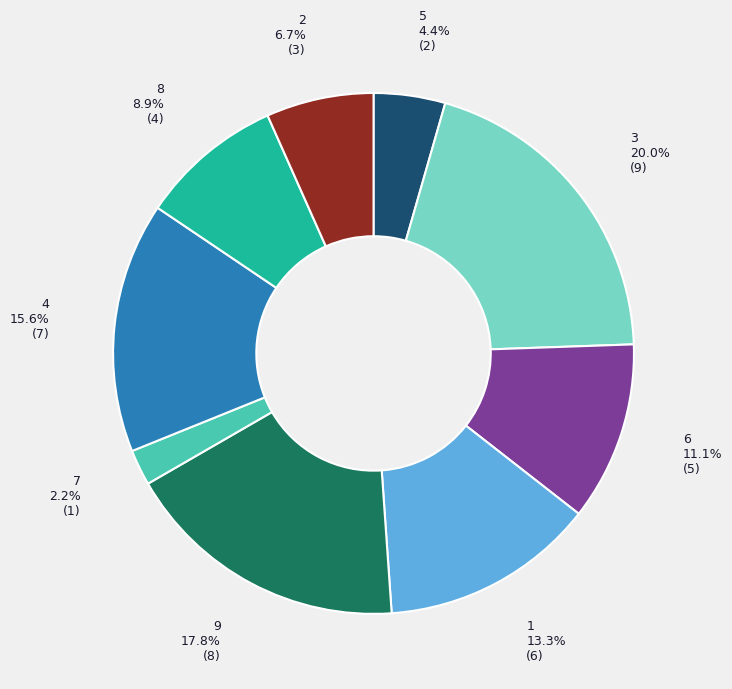

How many segments does this pie chart have?

9